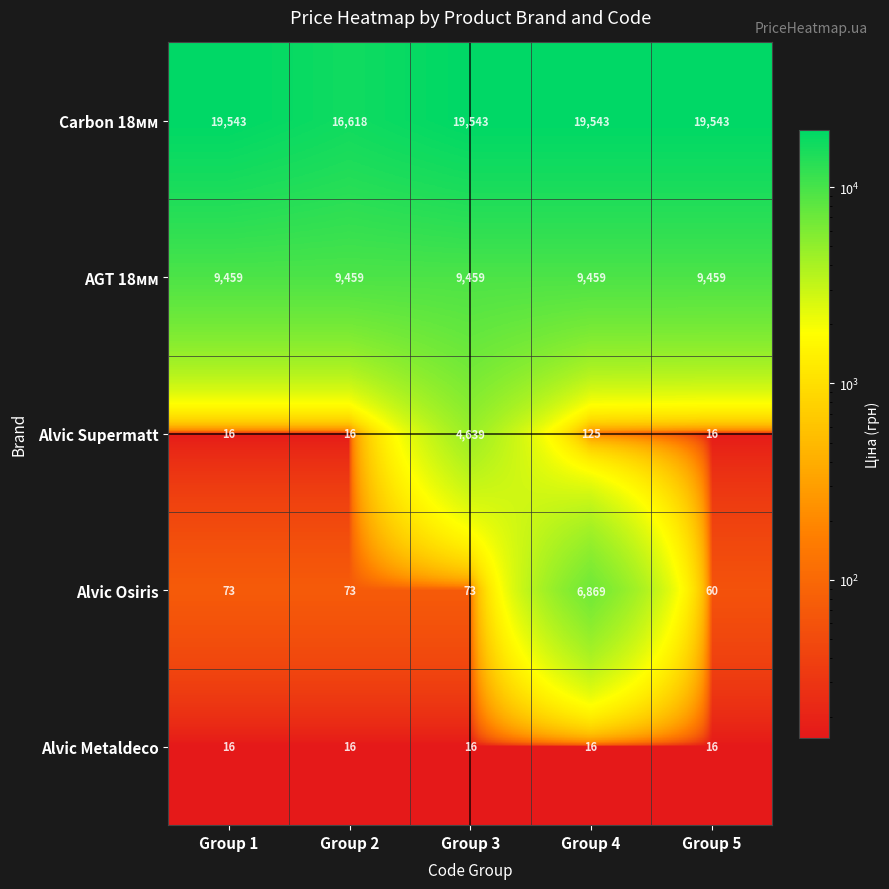

The value of Alvic Osiris at Group 1 is 73. True or false?

True